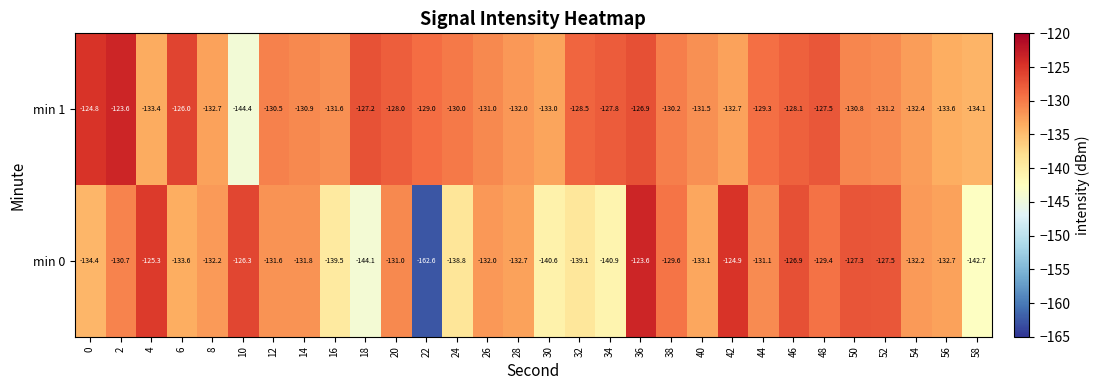

What is the spread (max minus min) of values at 26?

1.0